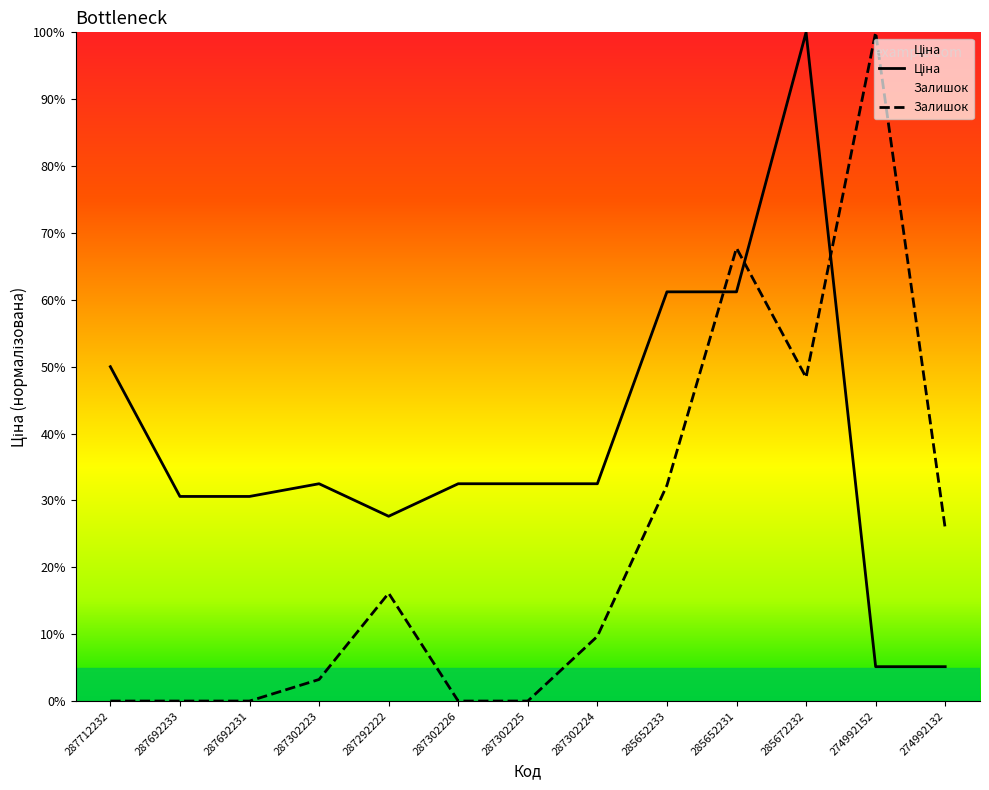

Where is the first local maximum for Ціна?

287302223